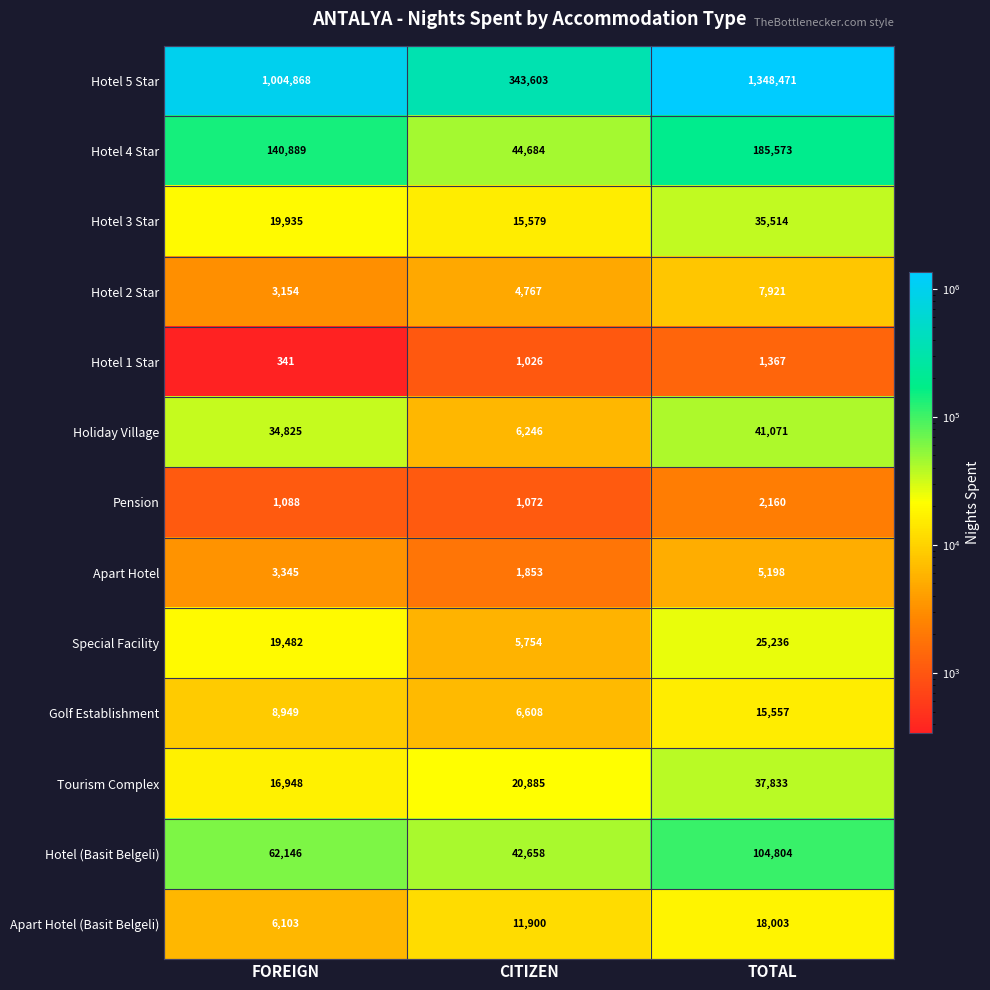

Which category has the lowest value in the Holiday Village series?

CITIZEN